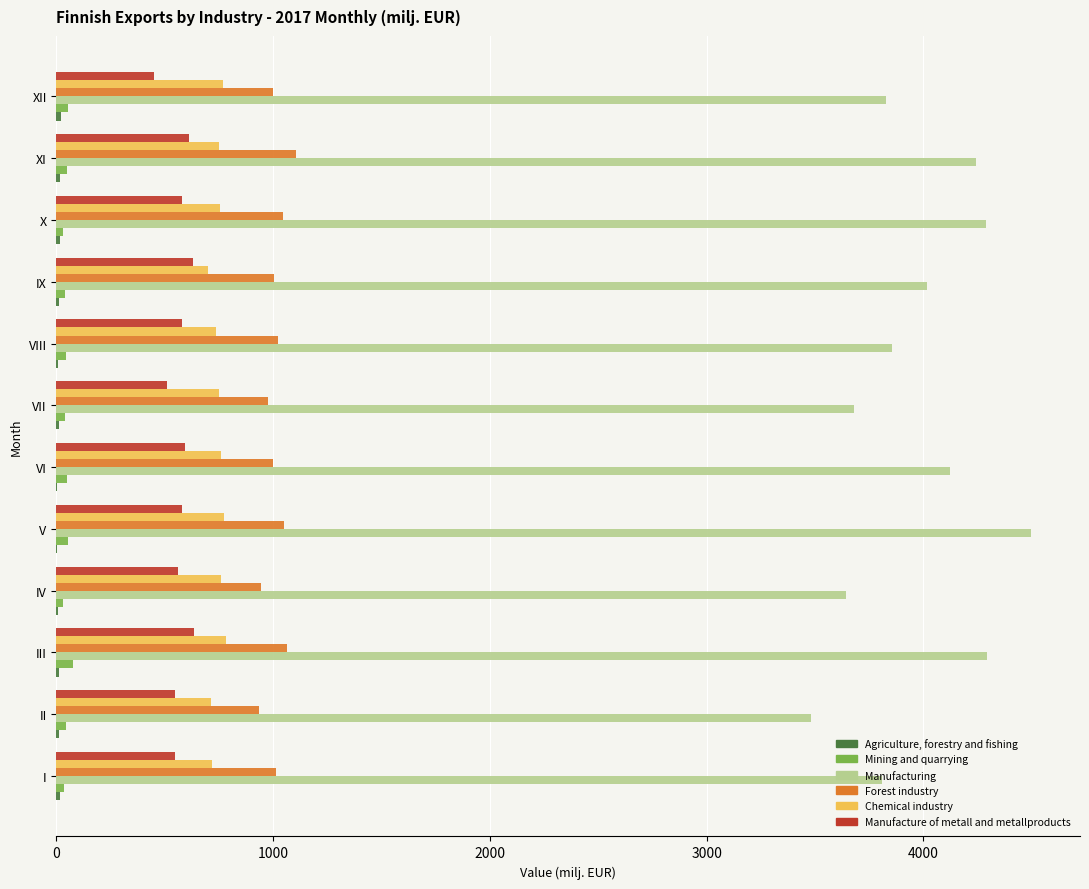

Which series has the largest total across all categories?

Manufacturing